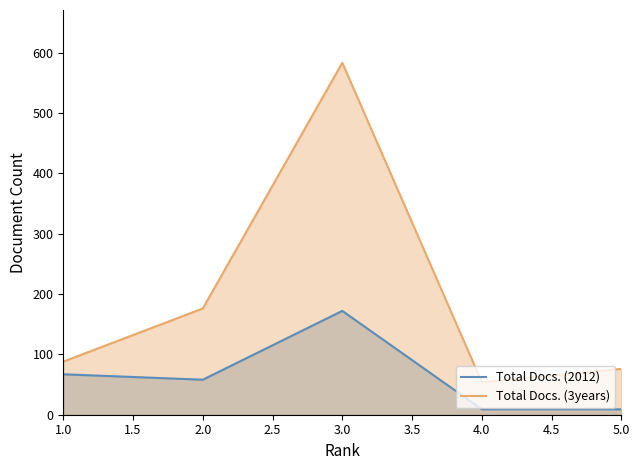

True or false: Total Docs. (3years) and Total Docs. (2012) cross at least once.

False